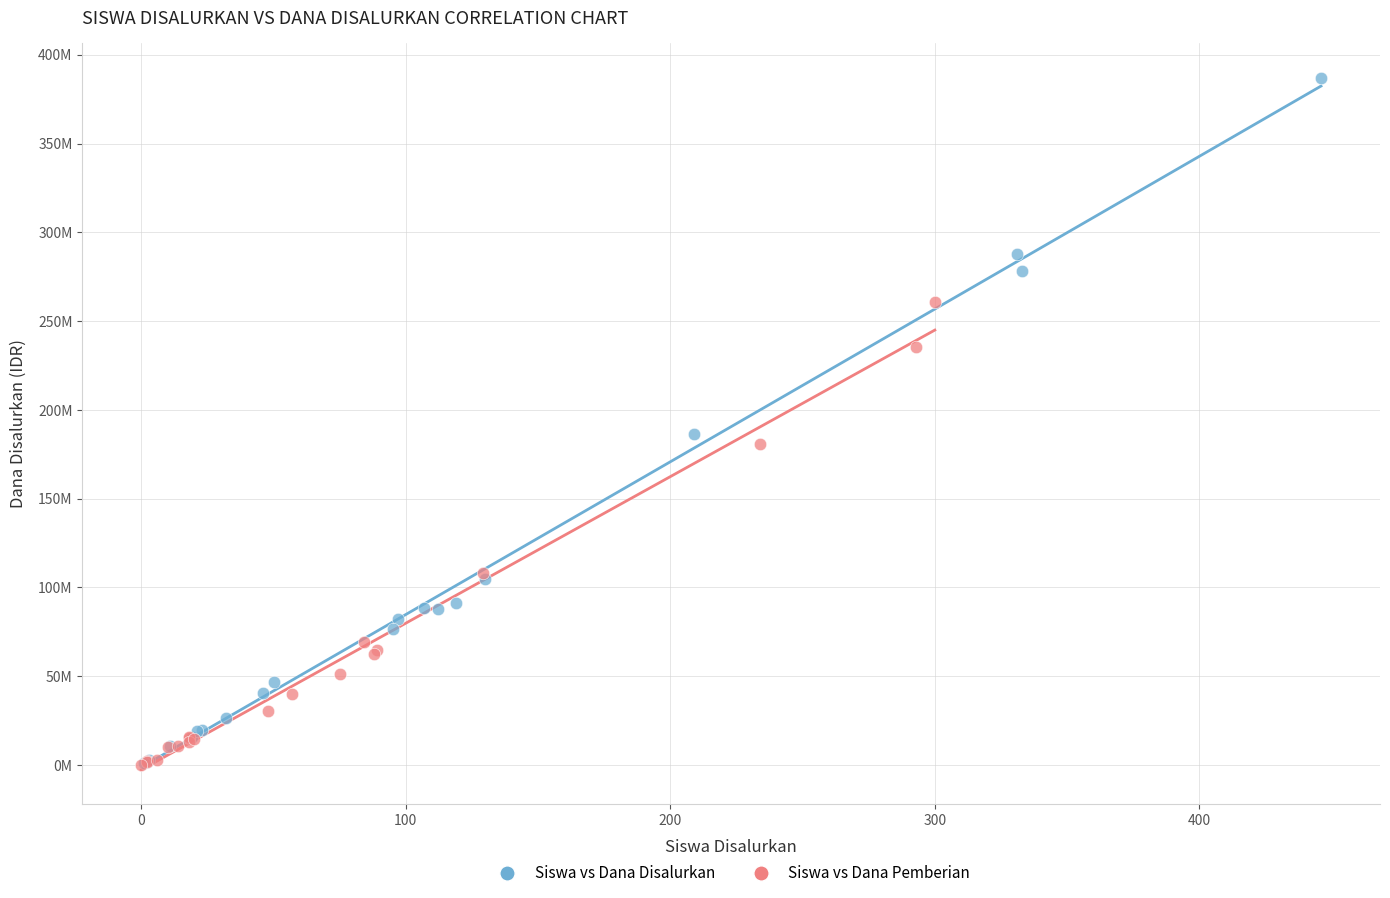

What are all the series names shown in the legend?

Siswa vs Dana Disalurkan, Siswa vs Dana Pemberian